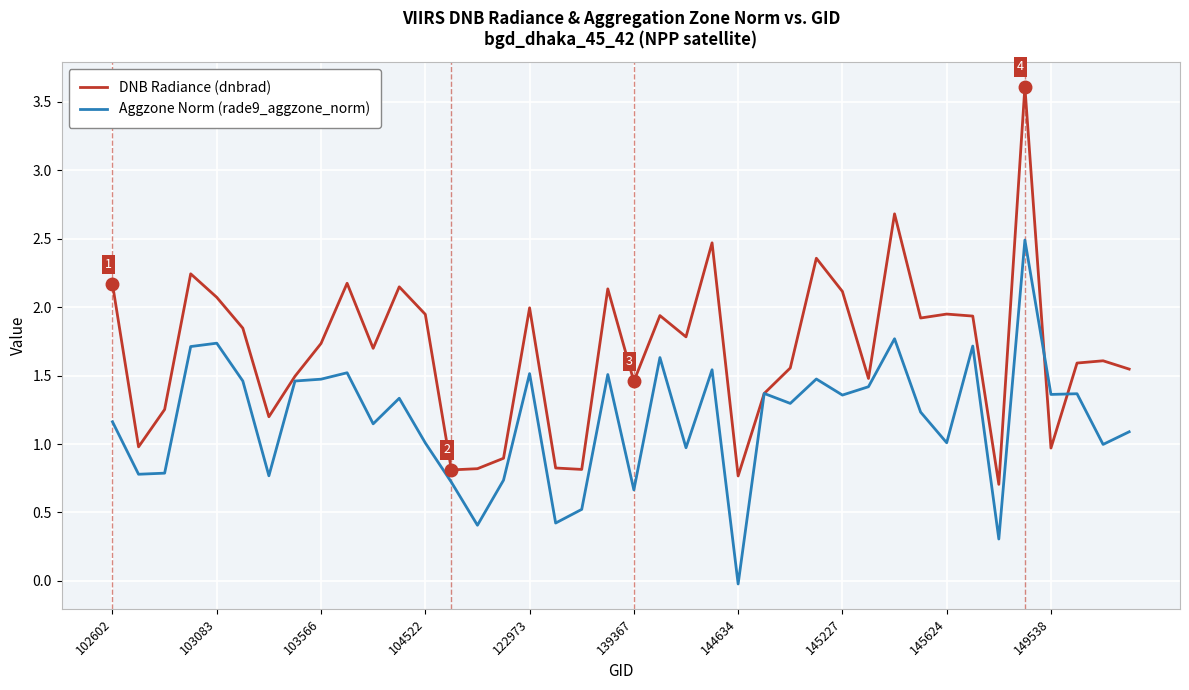

What are all the series names shown in the legend?

DNB Radiance (dnbrad), Aggzone Norm (rade9_aggzone_norm)